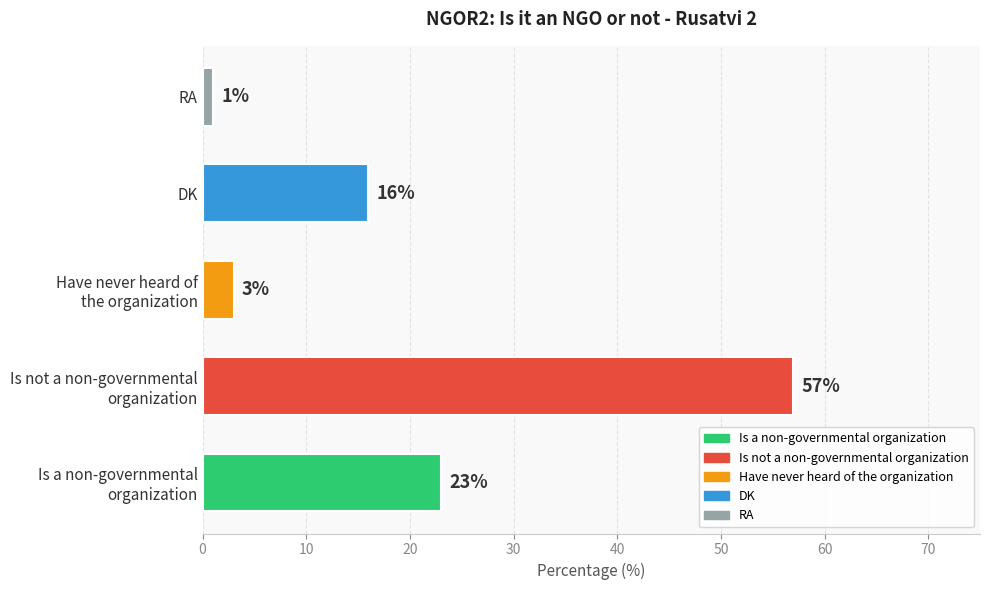

Rank the categories by value from highest to lowest.

Is not a non-governmental
organization, Is a non-governmental
organization, DK, Have never heard of
the organization, RA